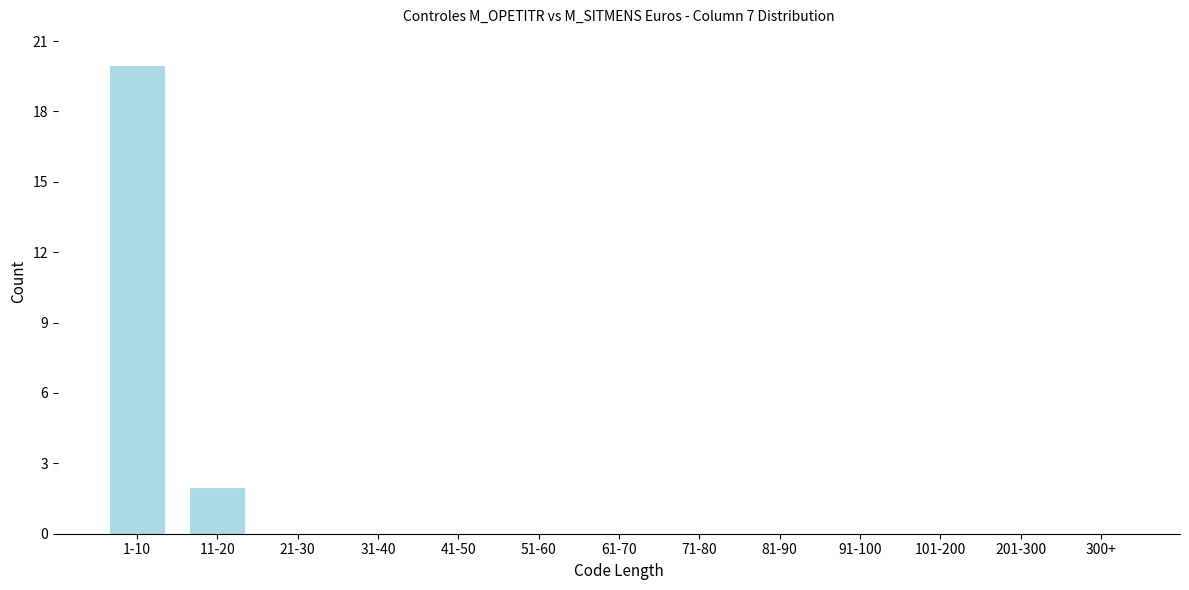

Reading right to left, what are all the values shown in this chart?

300+=0	201-300=0	101-200=0	91-100=0	81-90=0	71-80=0	61-70=0	51-60=0	41-50=0	31-40=0	21-30=0	11-20=2	1-10=20